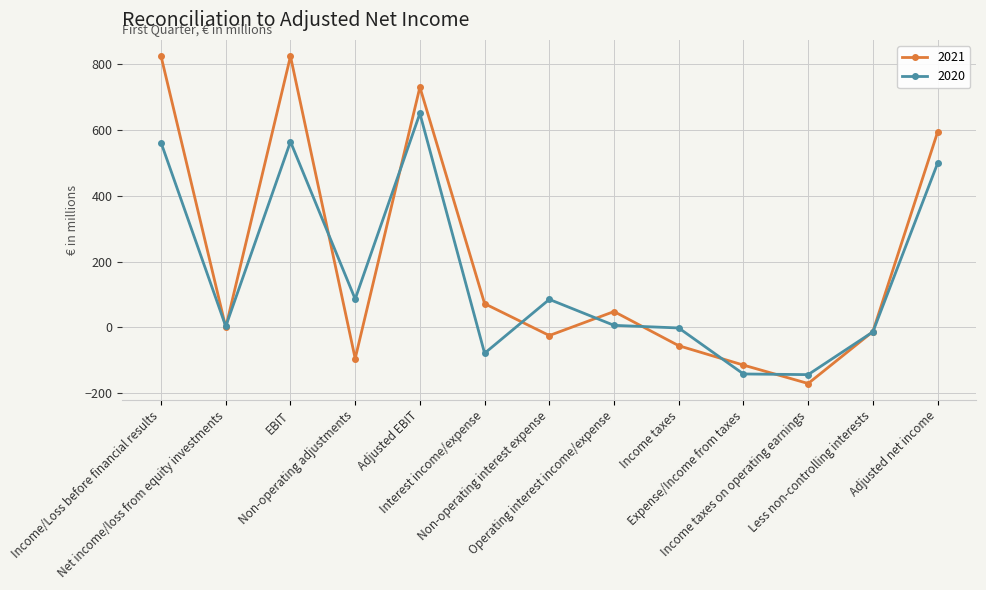

What is the sum of all 2020 values?

2076